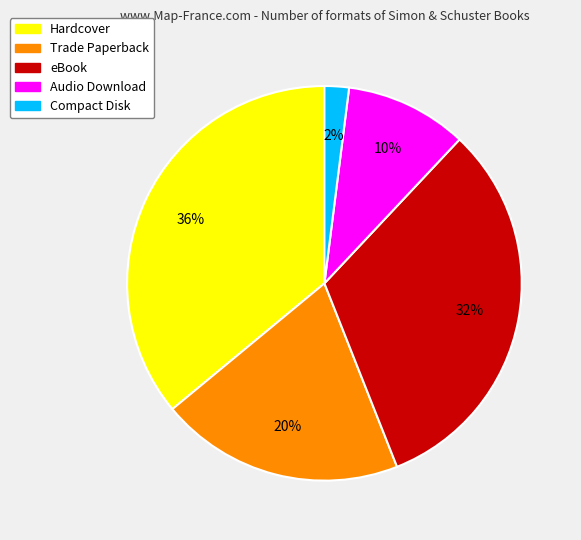

How many segments does this pie chart have?

5